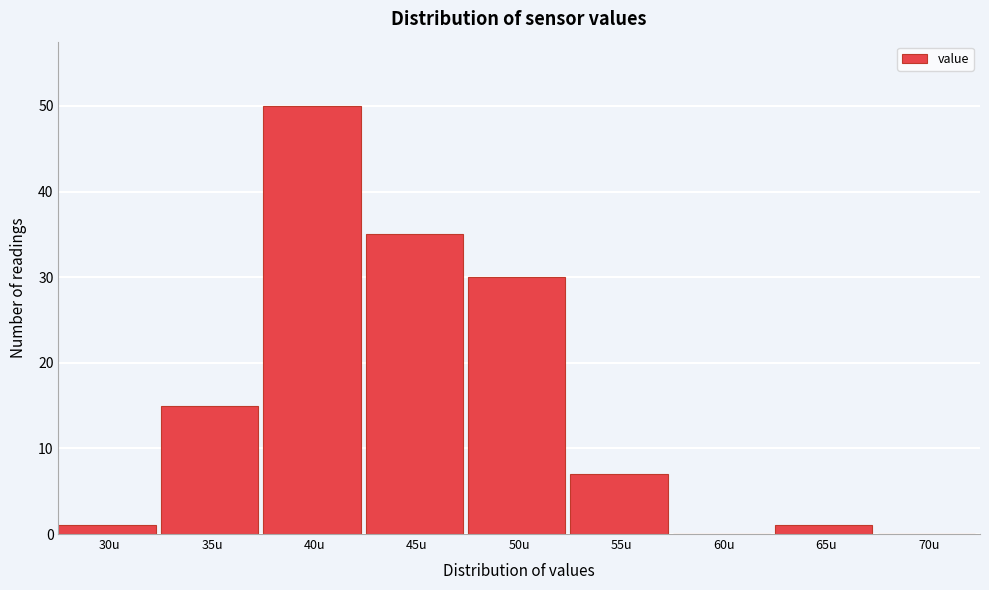

Reading left to right, transcribe all the data shown in this chart.

30u=1	35u=15	40u=50	45u=35	50u=30	55u=7	60u=0	65u=1	70u=0